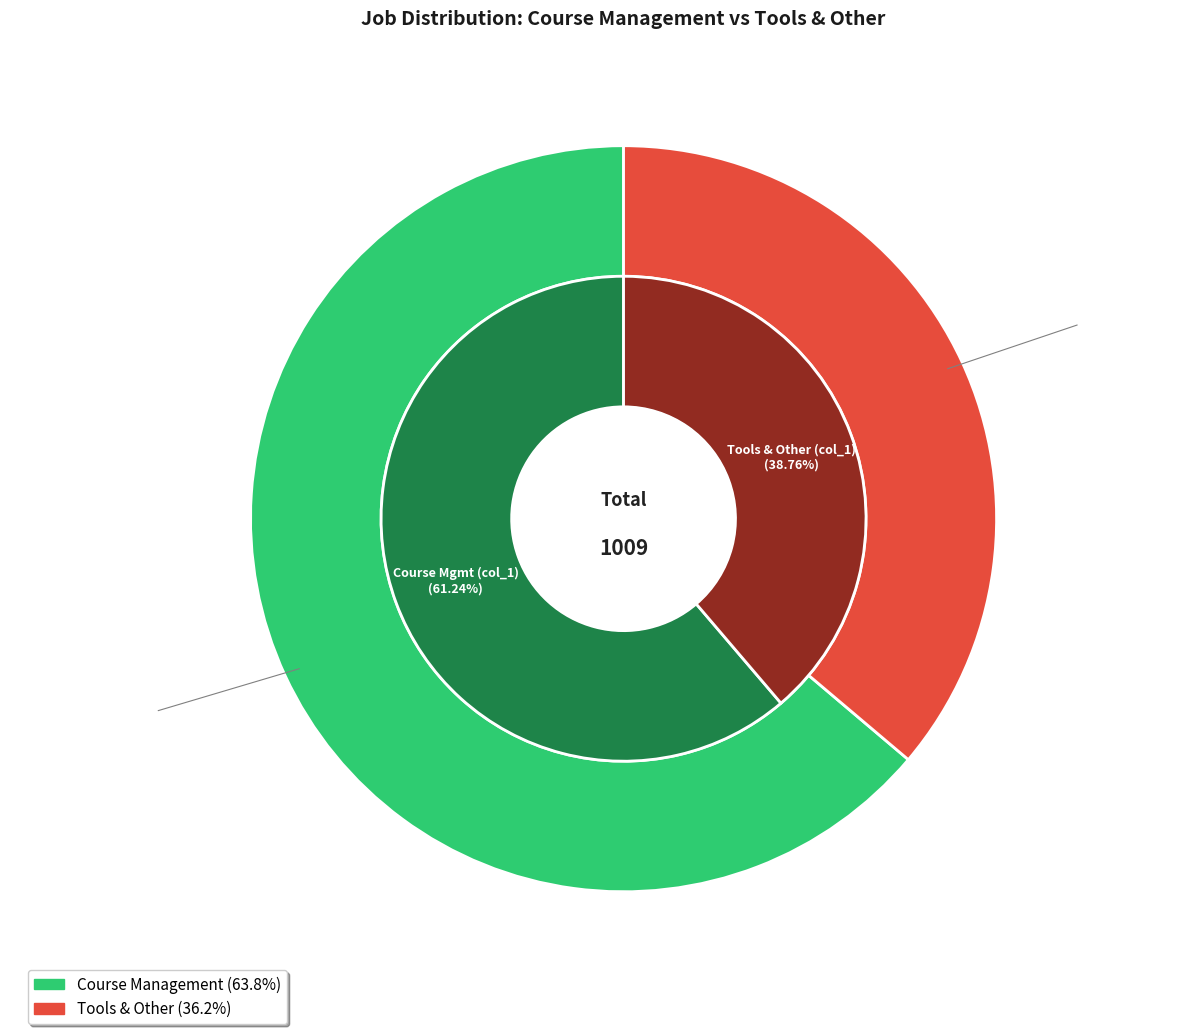

Approximately how many times larger is the value at Course Management compared to Tools & Other?

1.8